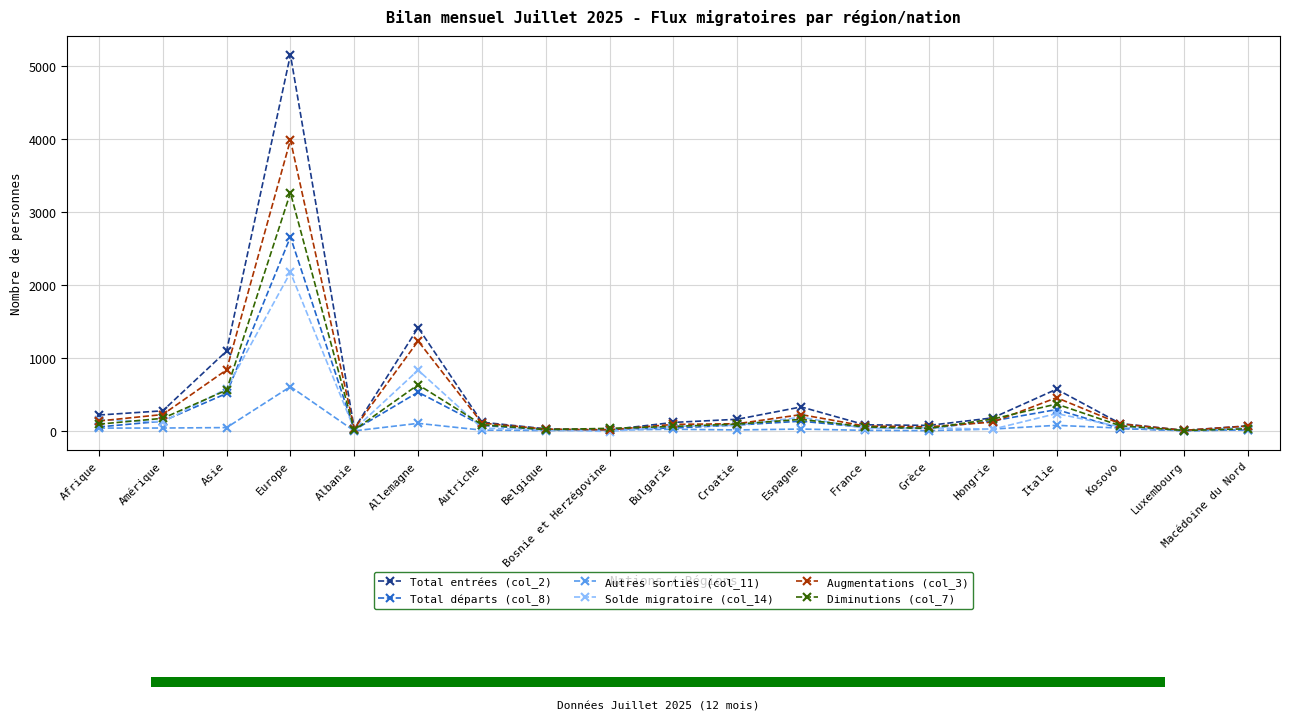

At which category does the chart reach its peak across all series?

Europe